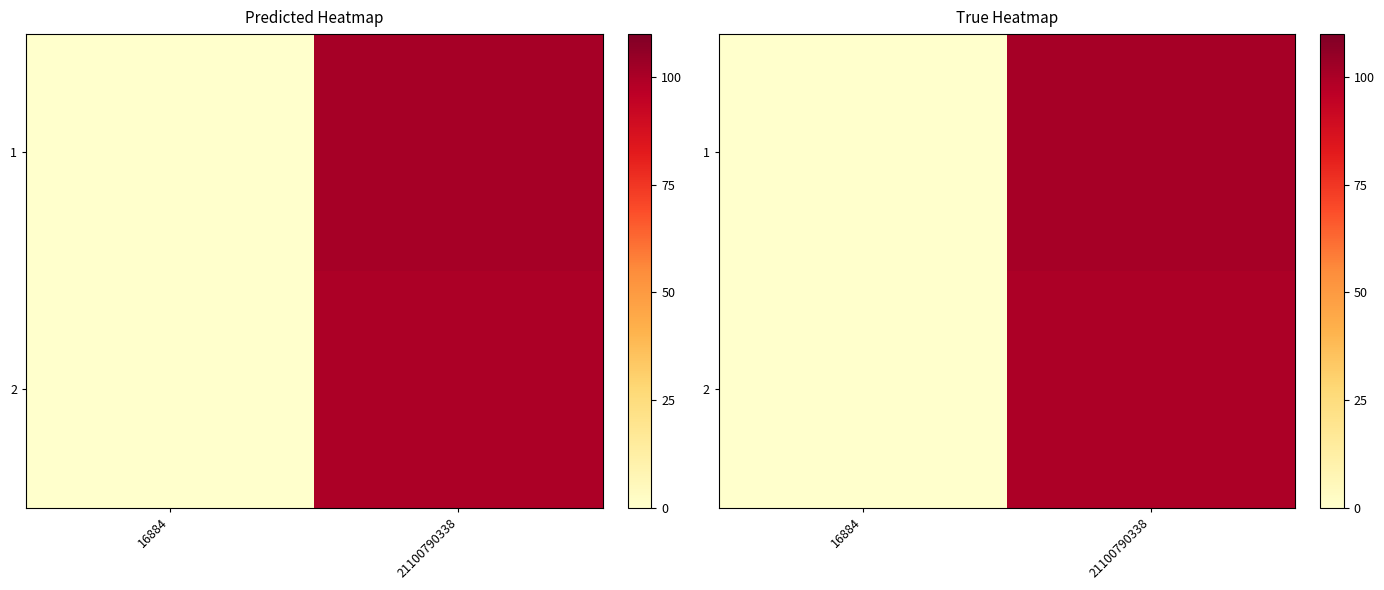

True or false: 2 has a value of -59 at 16884.

False